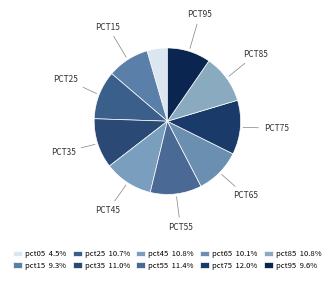

How much of the chart is everything except pct45?

89.2%